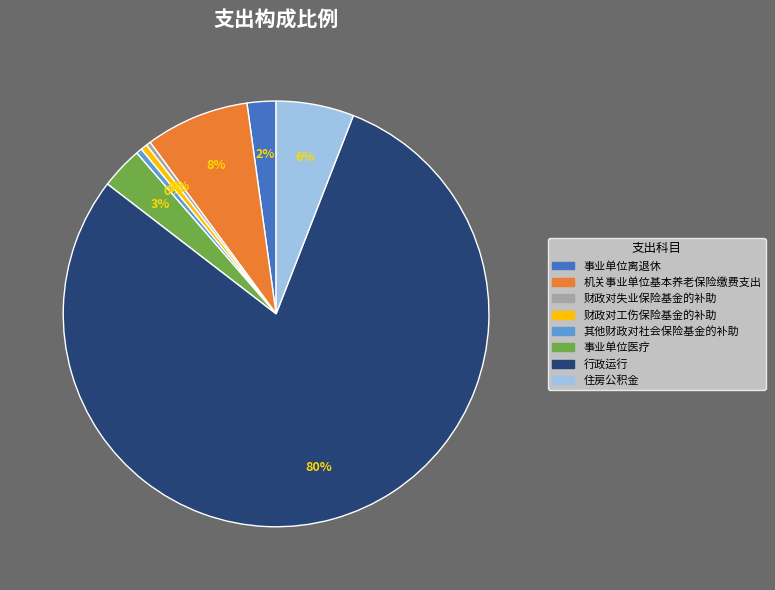

Is the sum of 住房公积金 and 财政对工伤保险基金的补助 greater than half?

No